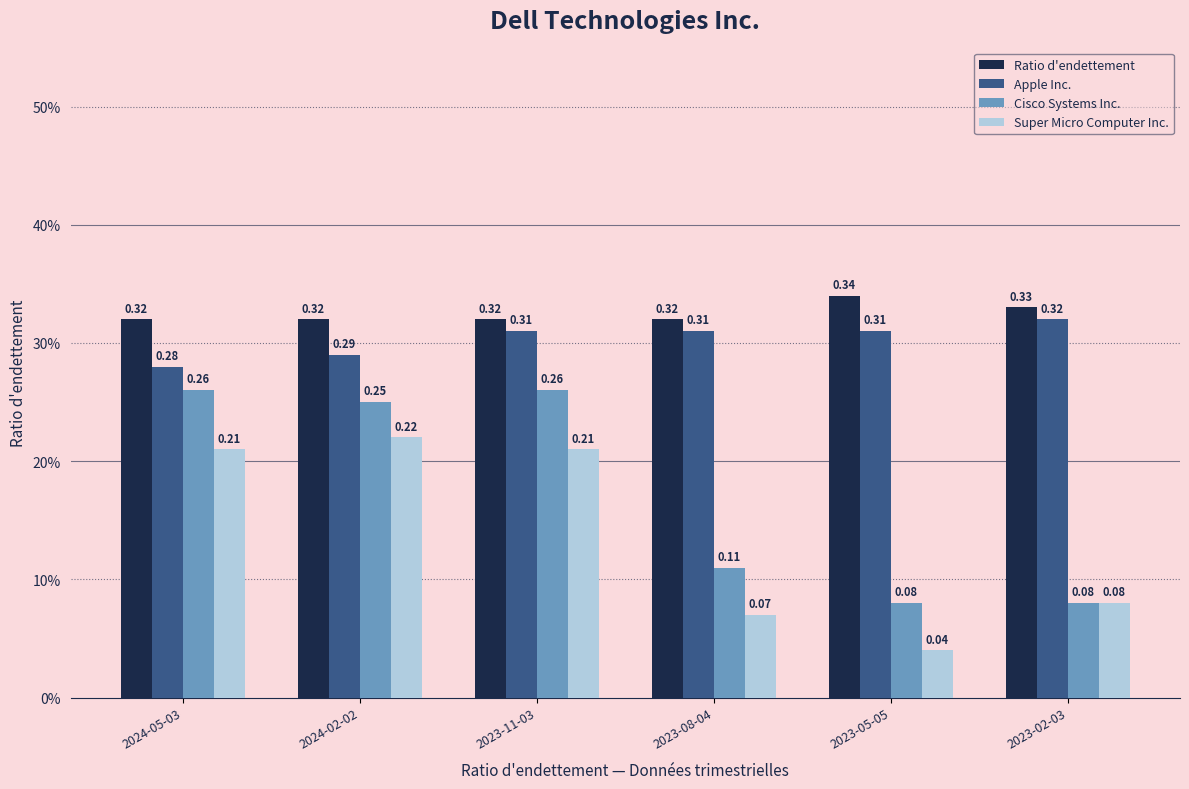

What is the label of the 5th bar from the left?

2023-05-05